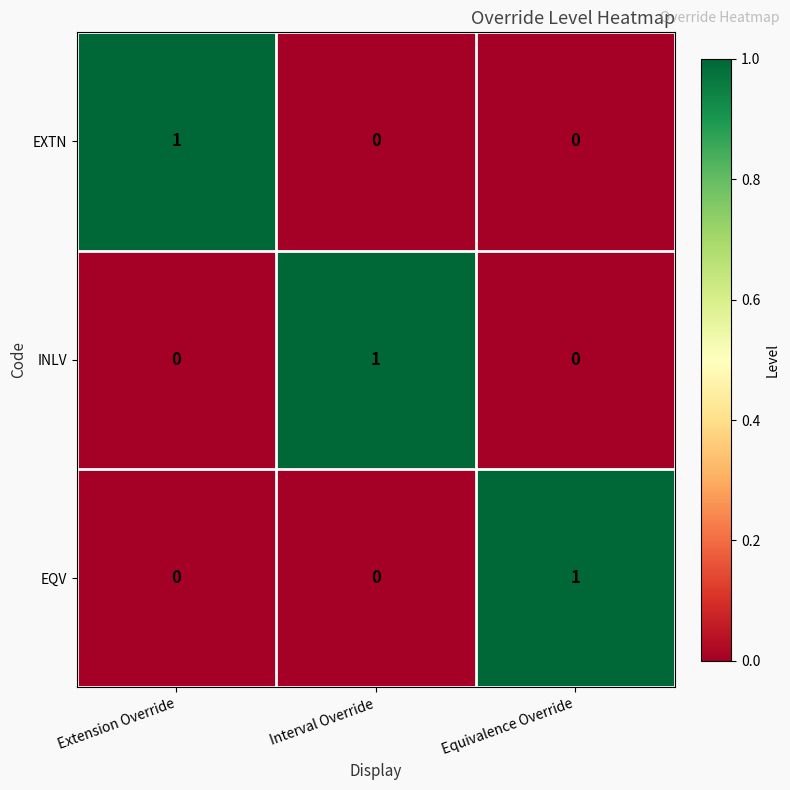

How many data points in EQV are above 0?

1